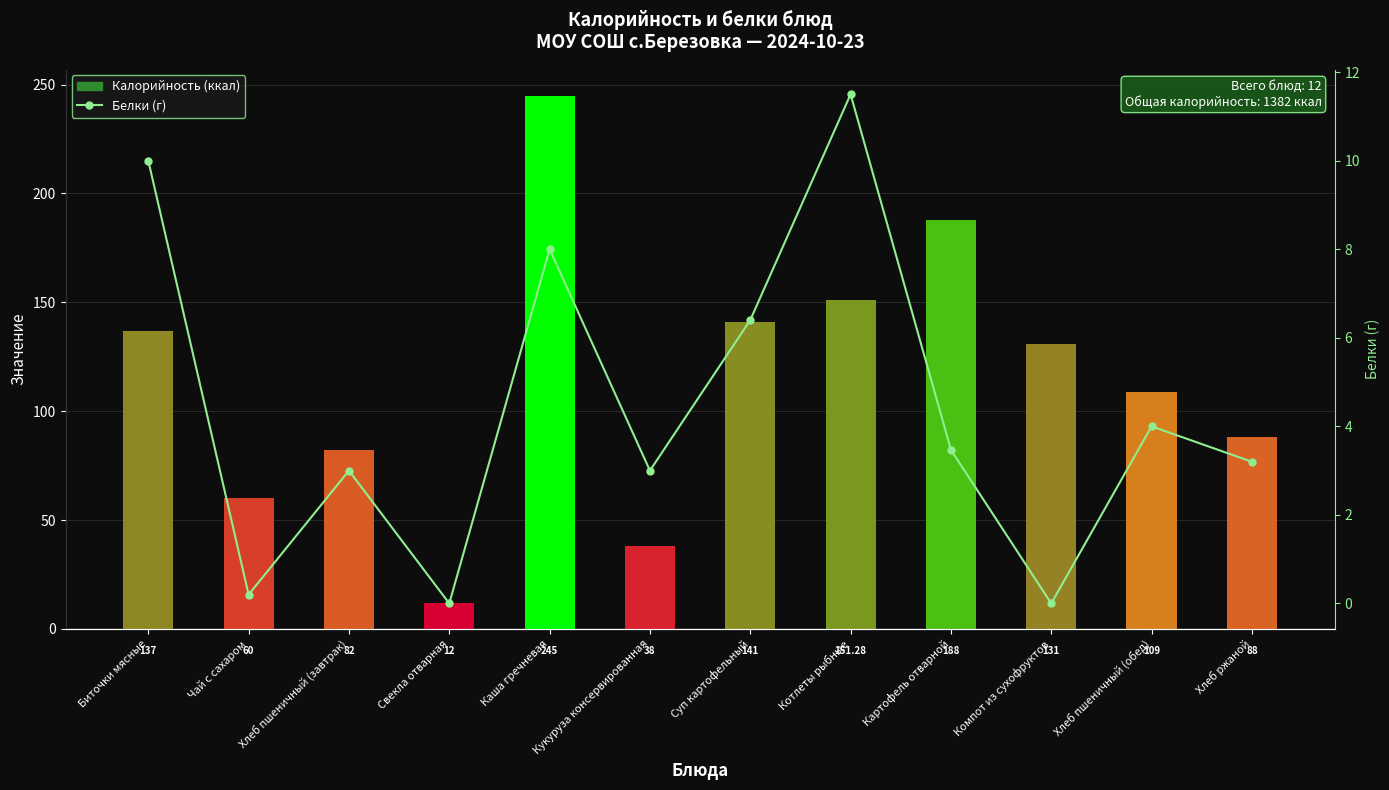

Which category has the lowest value in the Белки series?

Свекла отварная